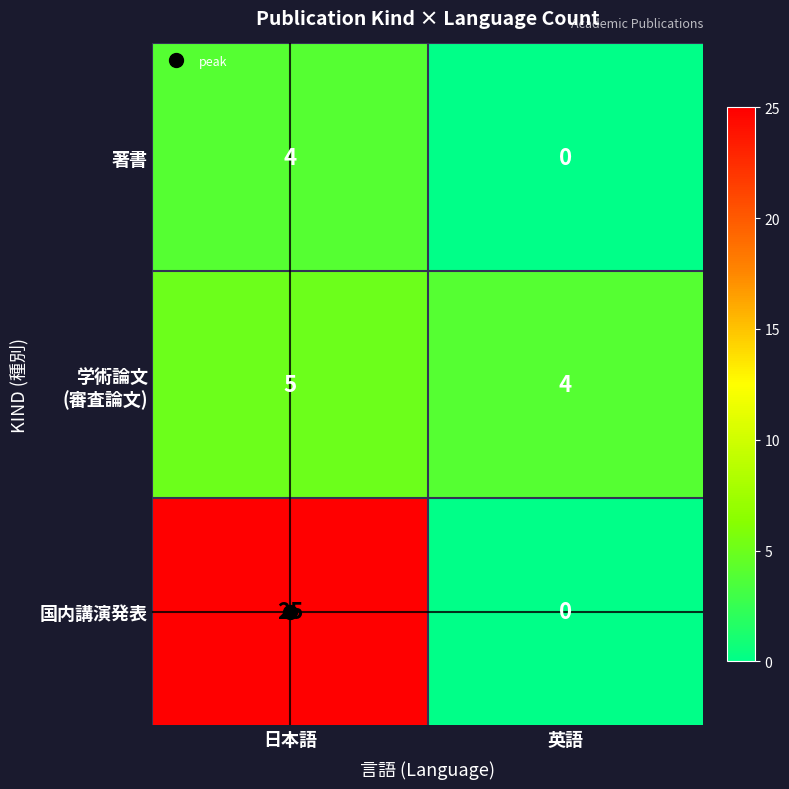

What is the highest value of the 国内講演発表 series?

25